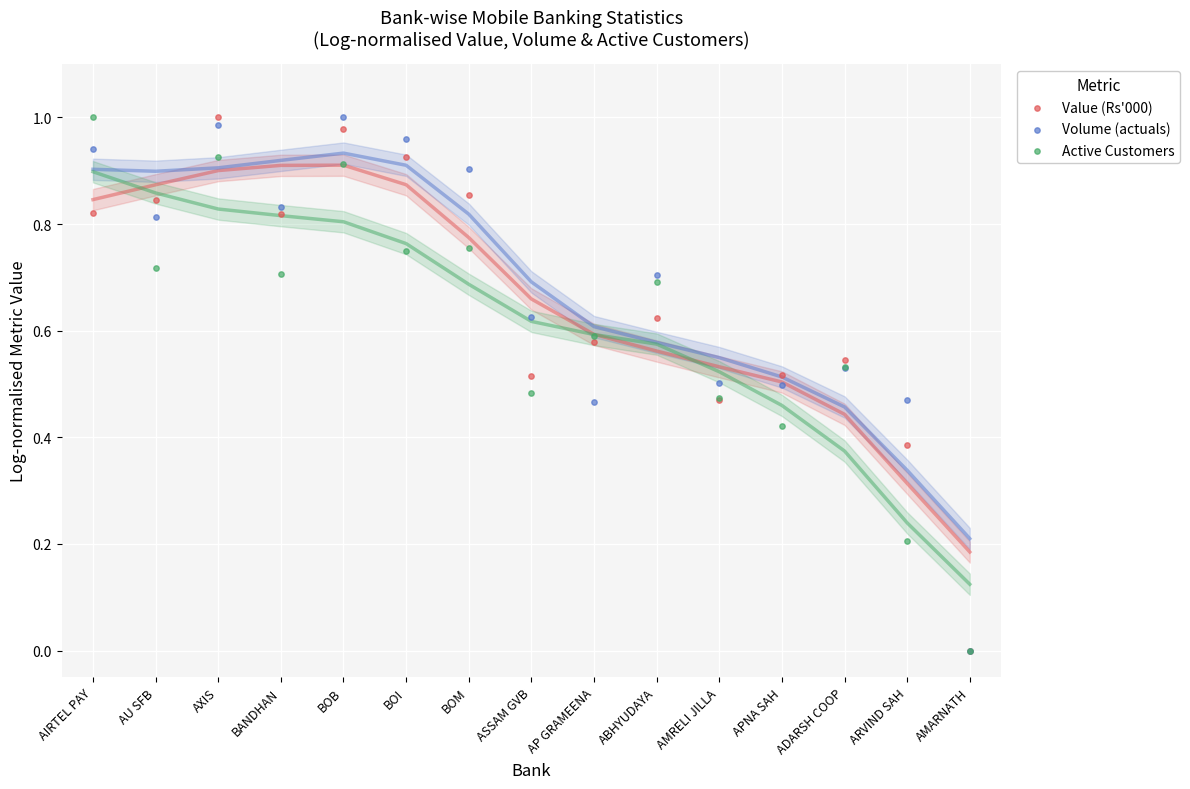

Which series contains the lowest Y value?

Value (Rs'000)